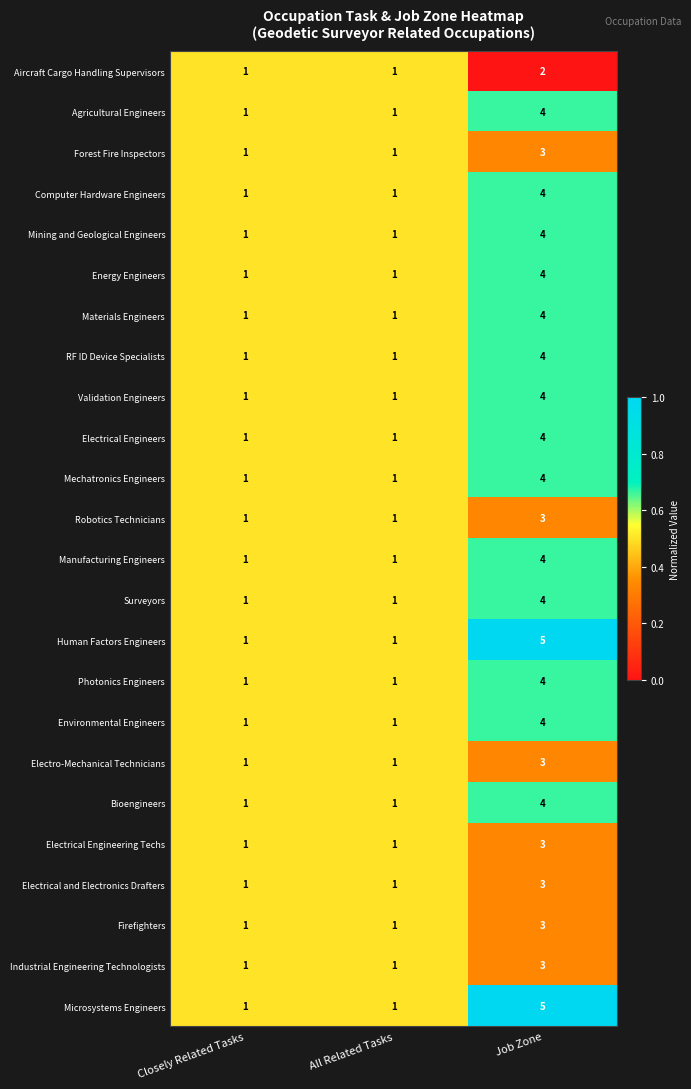

Which label corresponds to the largest value in the chart?

Job Zone